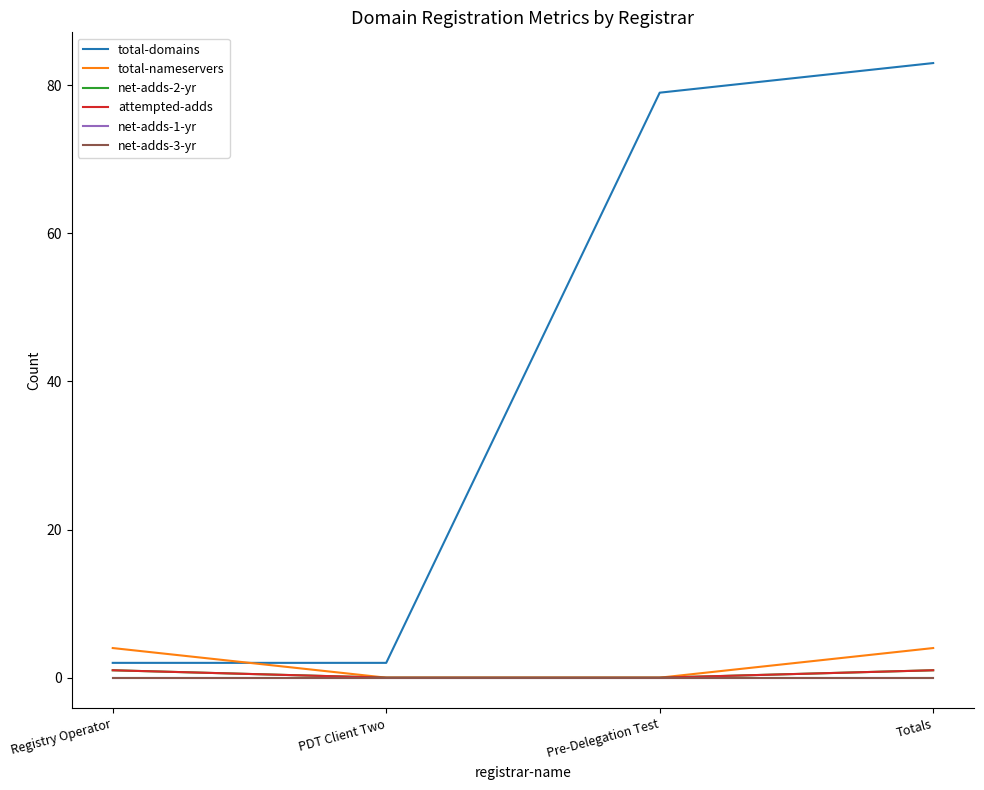

At which category is the sum across all series the highest?

Totals